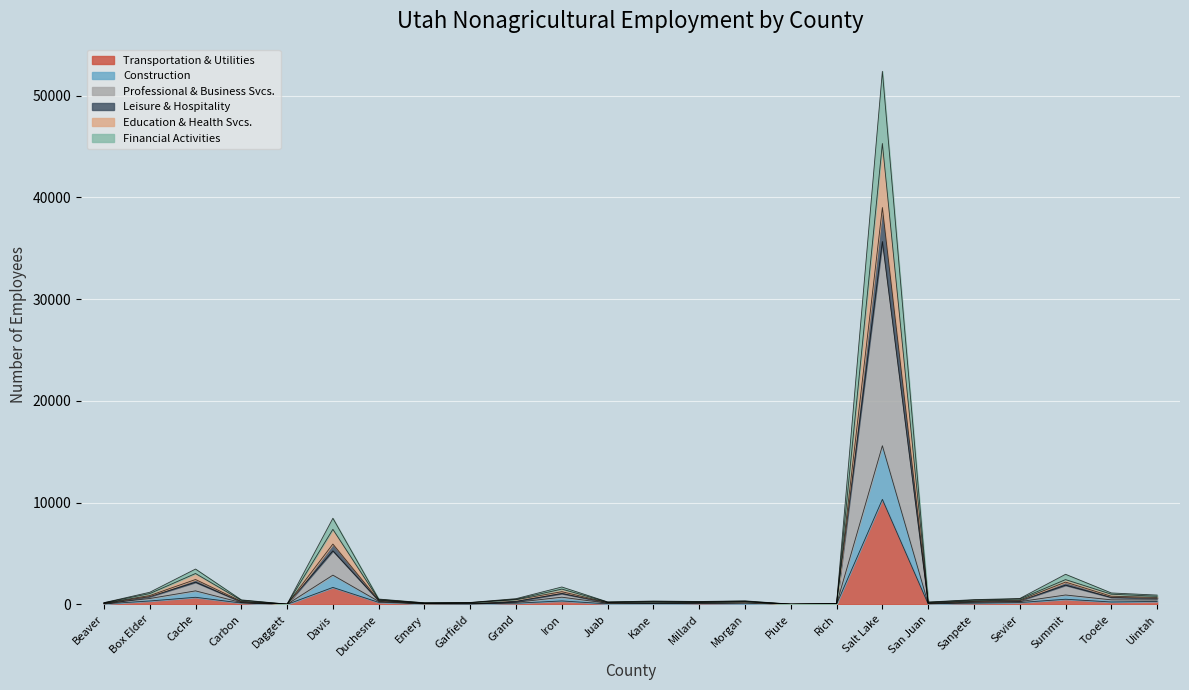

Is the value of Professional & Business Svcs. at Davis greater than the value of Leisure & Hospitality at Tooele?

Yes